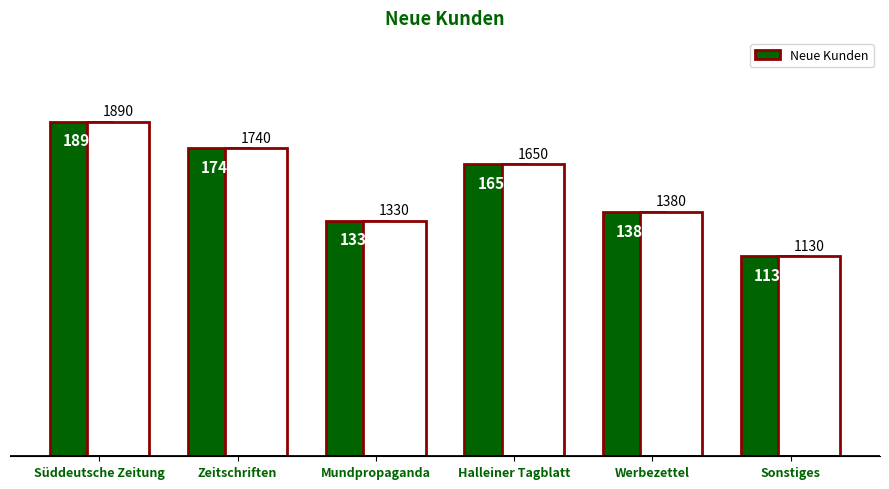

Reading left to right, what are all the values shown in this chart?

1890	1740	1330	1650	1380	1130